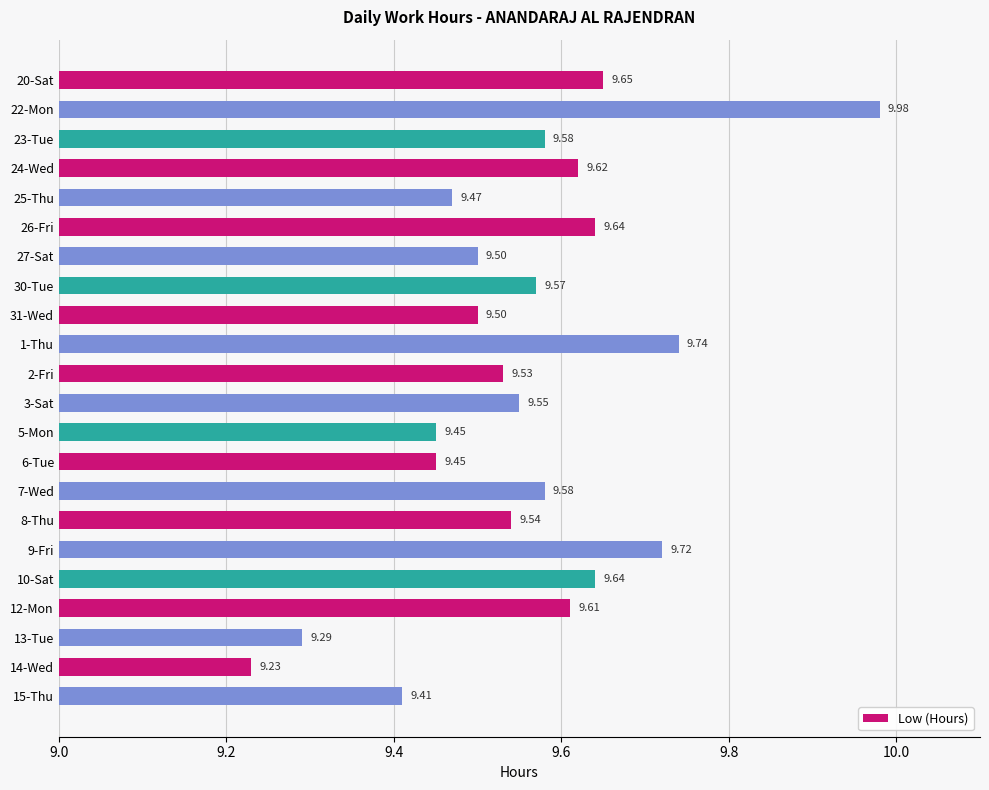

What is the sum of the values at 7-Wed and 25-Thu?

19.1